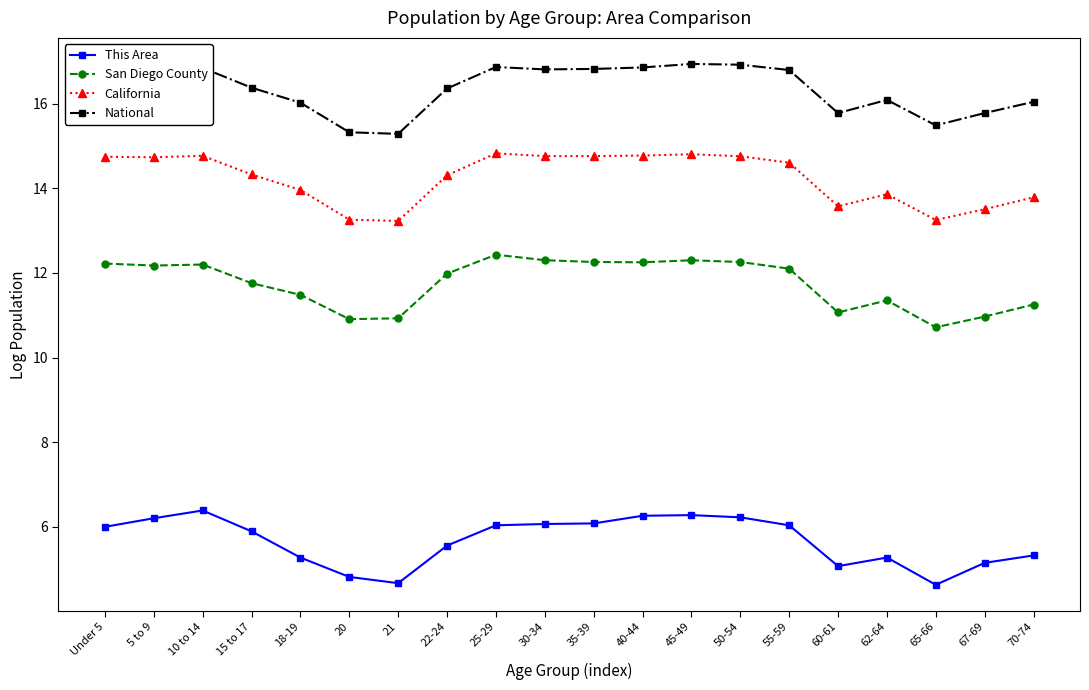

What position from the right is 40-44?

9